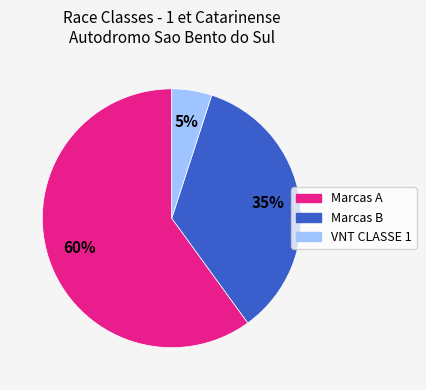

True or false: Marcas B accounts for 45% of the total.

False